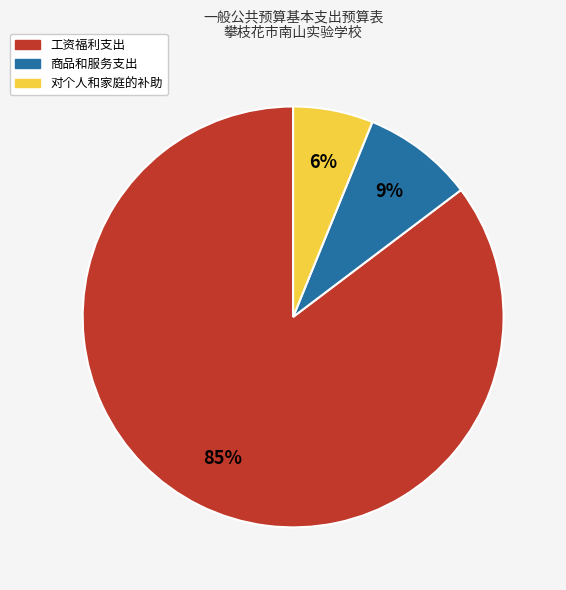

What percentage is the 工资福利支出 slice, to the nearest percent?

85%